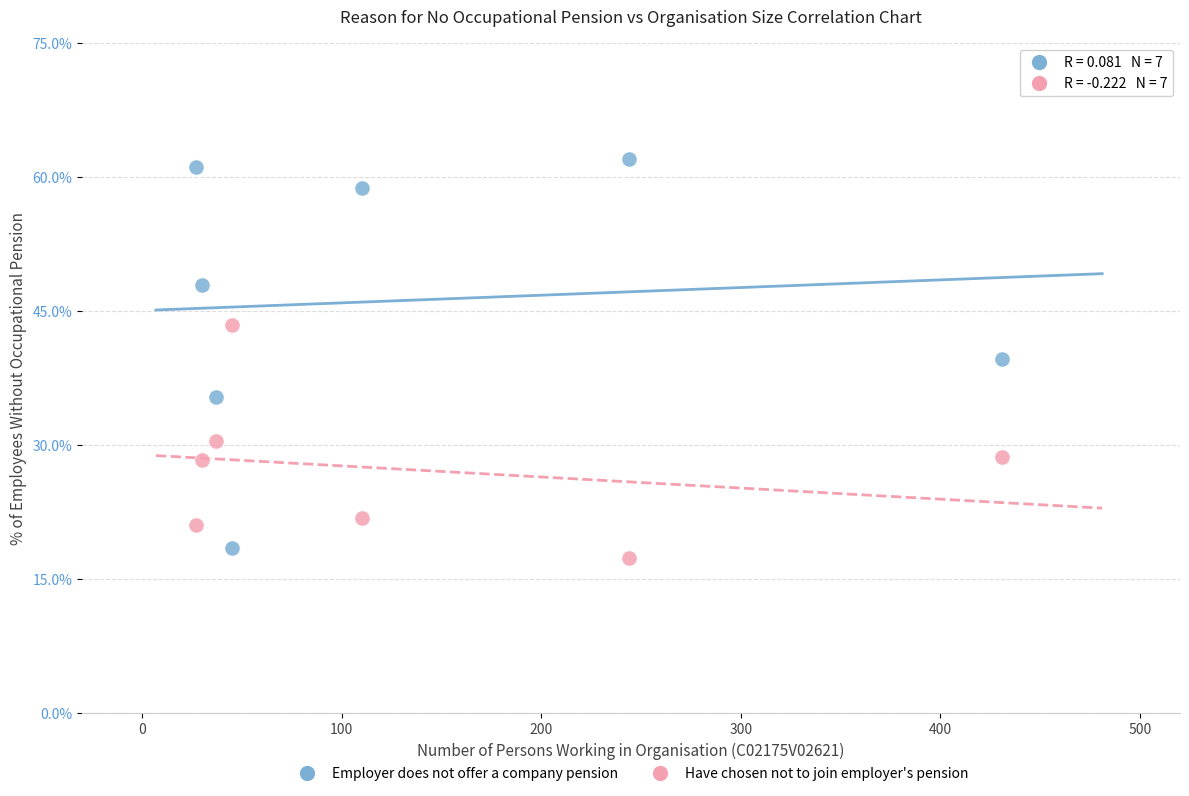

Which series contains the highest Y value?

Employer does not offer a company pension